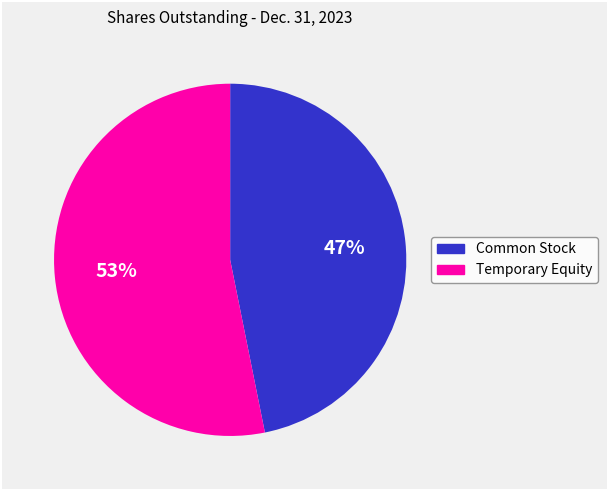

Is there a majority slice in this chart?

Yes